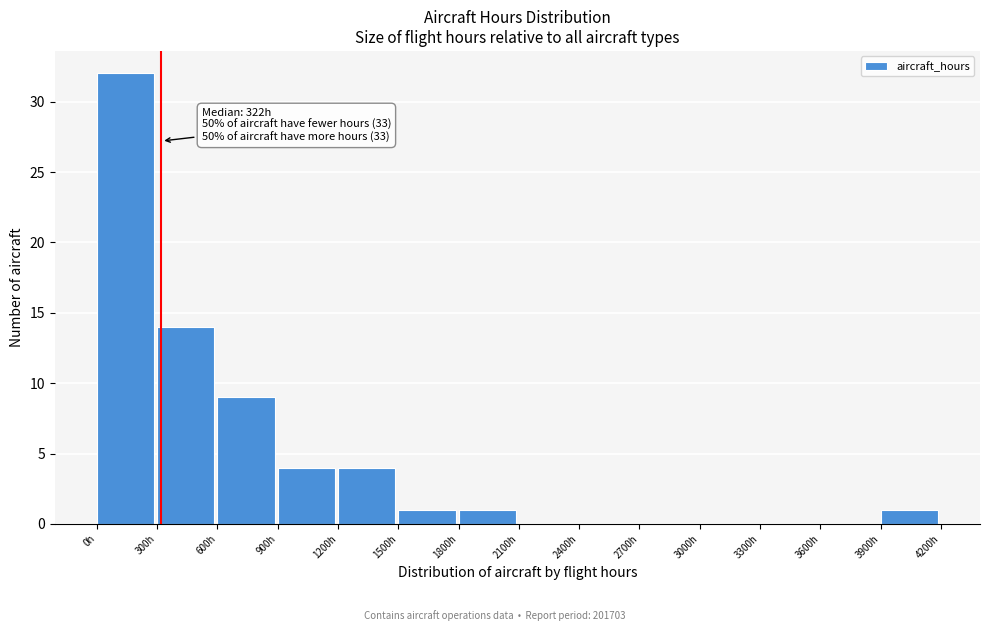

Which range on the x-axis has the tallest bar?

0 to 300